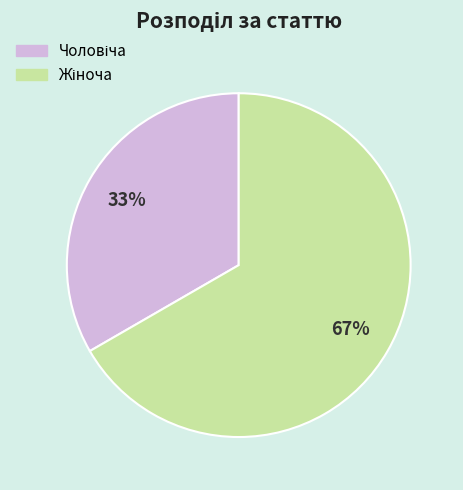

Does any single category account for the majority?

Yes